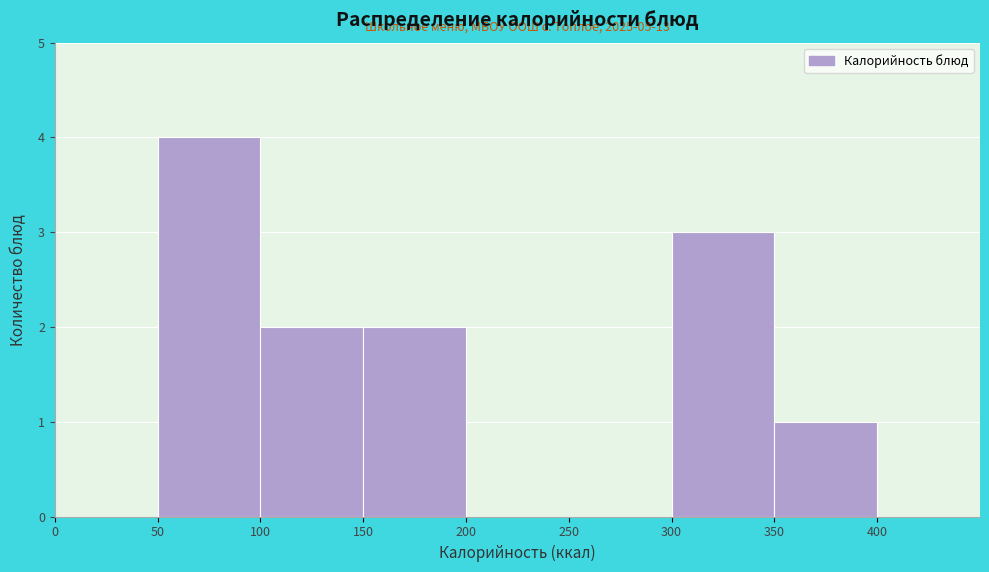

Over which range of the x-axis is the bar tallest?

50 to 100